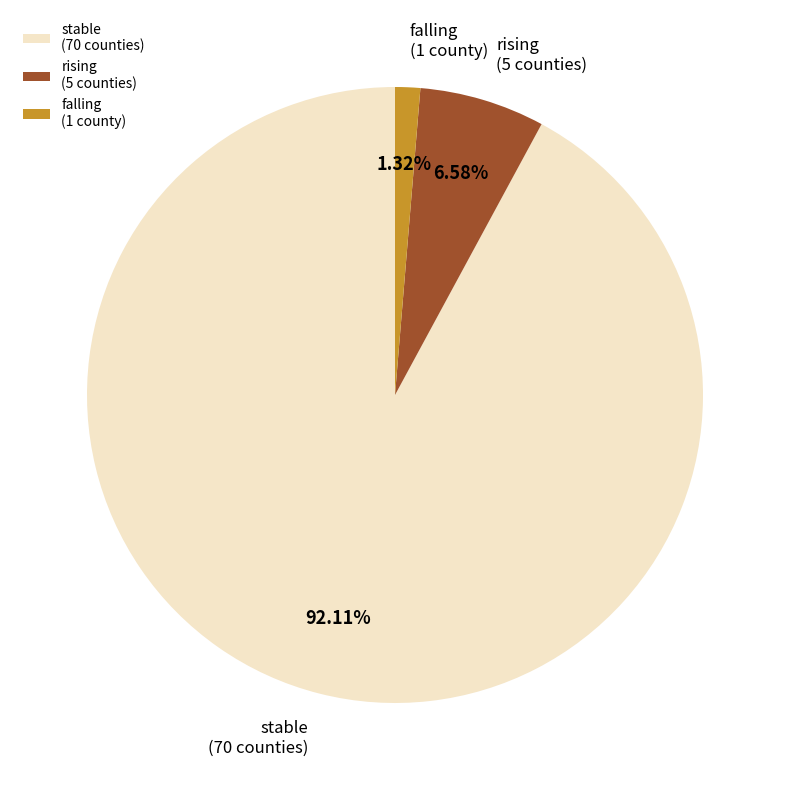

The rising slice represents 21% of the pie. True or false?

False